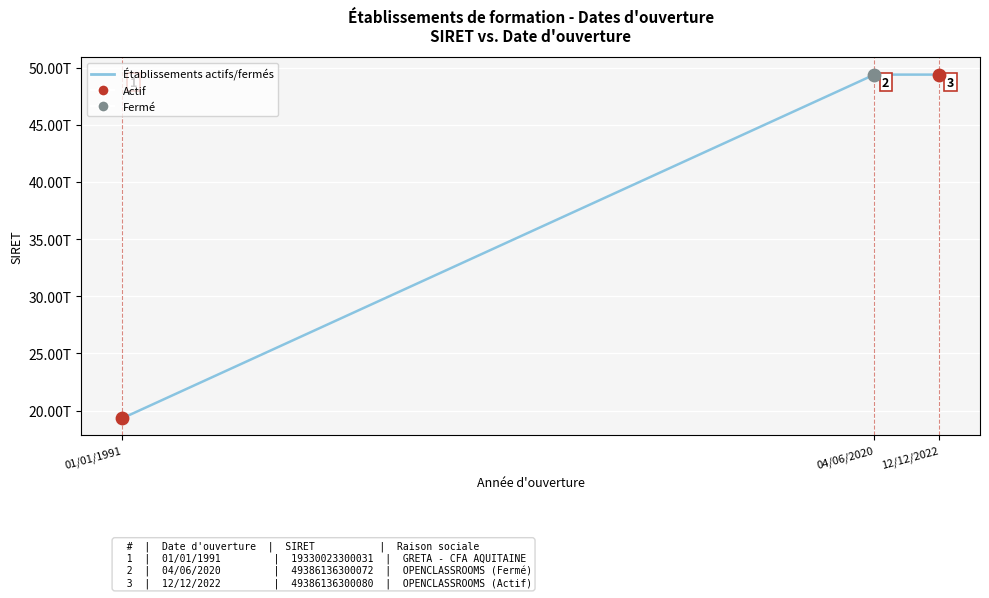

Does the chart have visible grid lines?

Yes